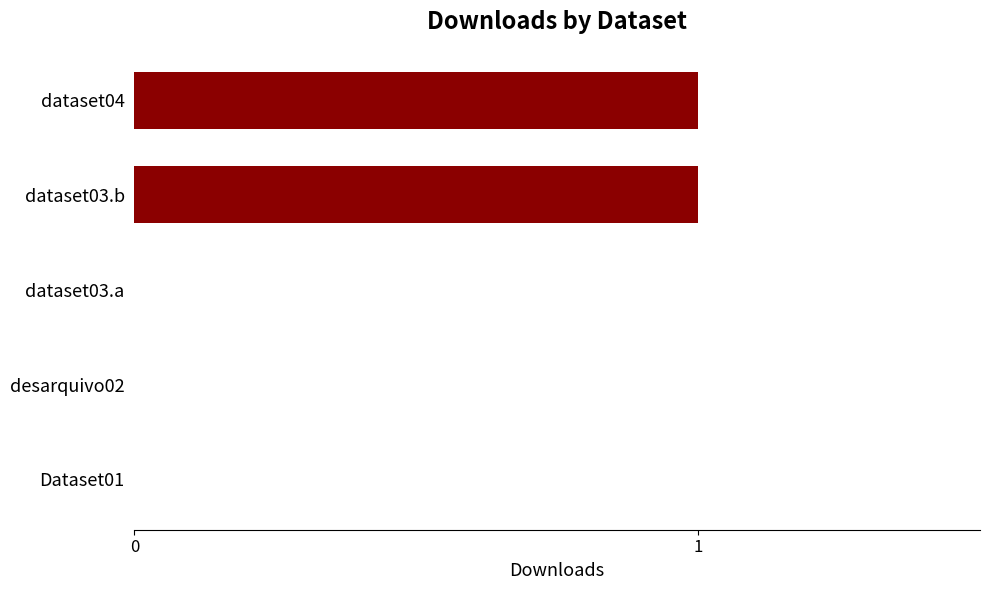

Count the number of categories in the chart.

5